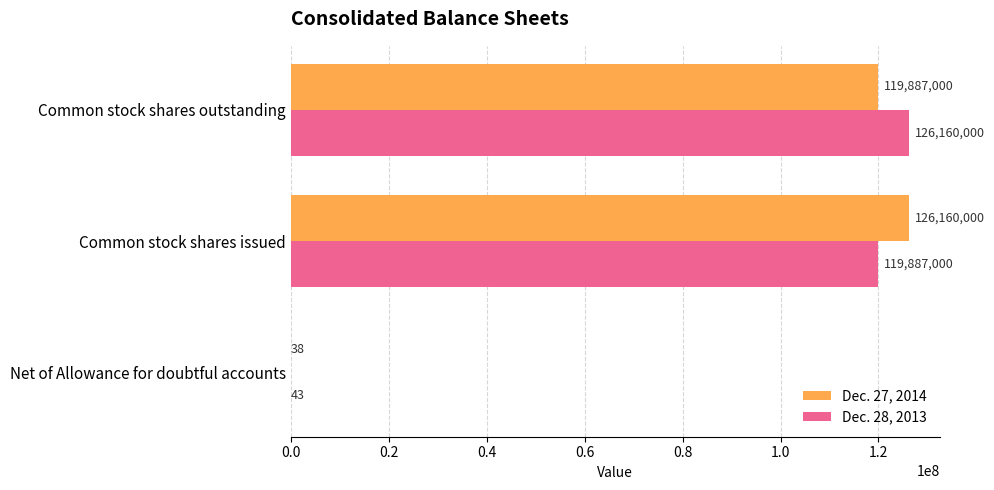

Which series has the largest total across all categories?

Dec. 28, 2013